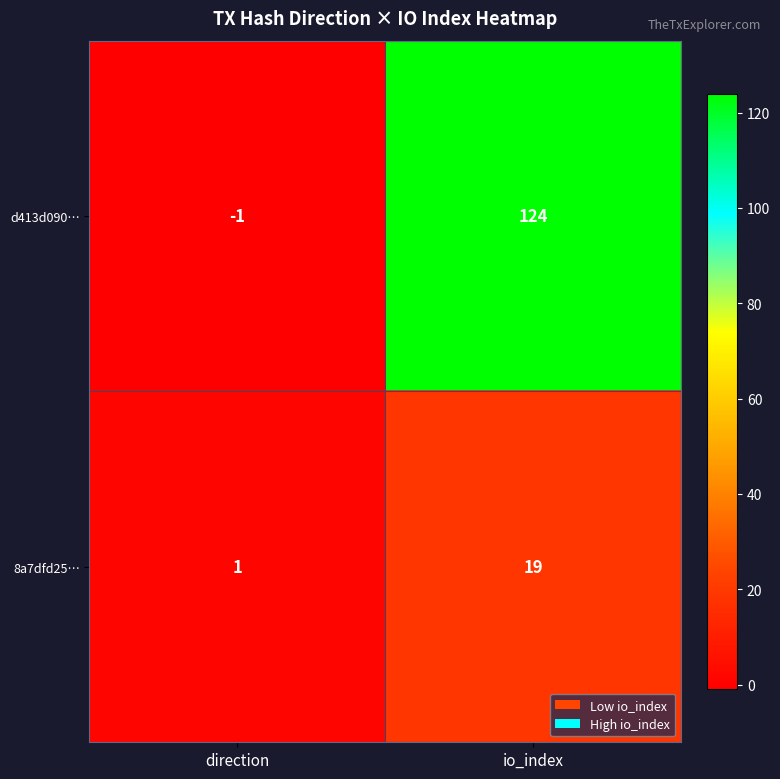

What is the difference between the maximum and minimum values in the 8a7dfd25… series?

18